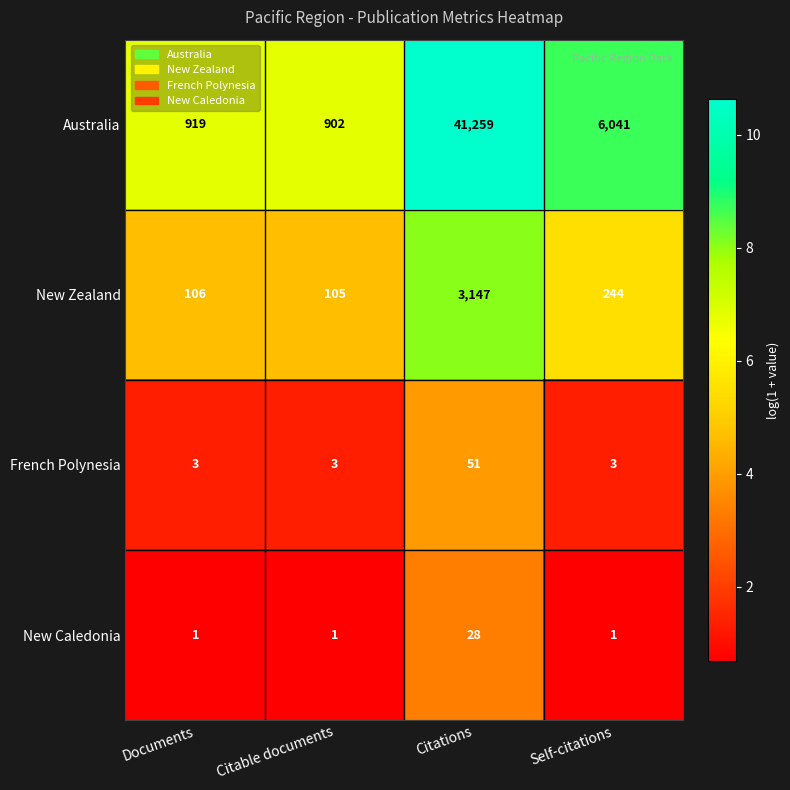

What is the total value across all series at Citable documents?

1011